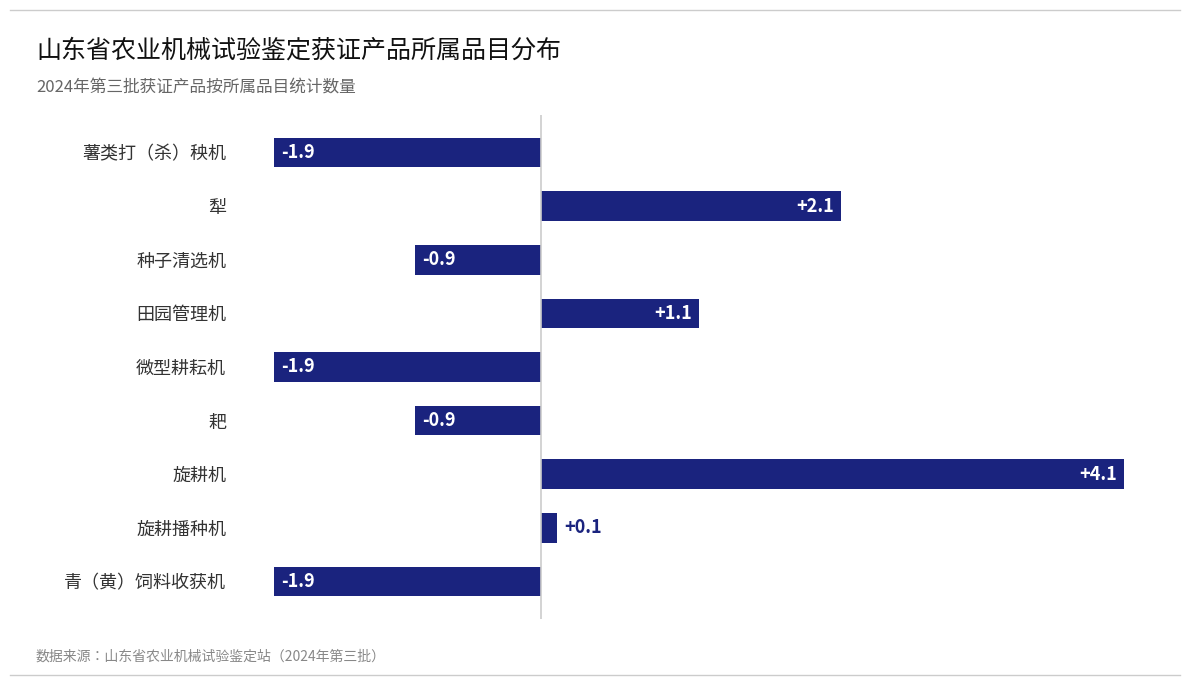

What is the difference between the maximum and minimum values?

6.0